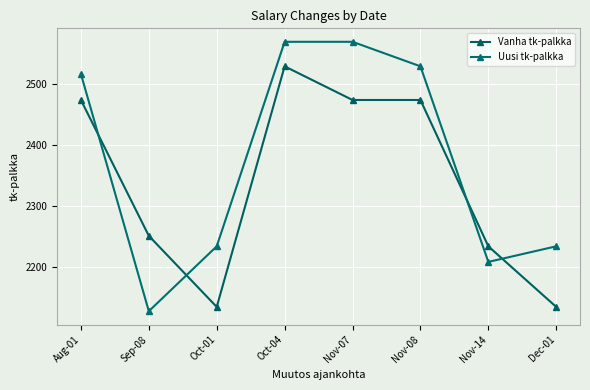

What is the lowest value of the Vanha tk-palkka series?

2134.4